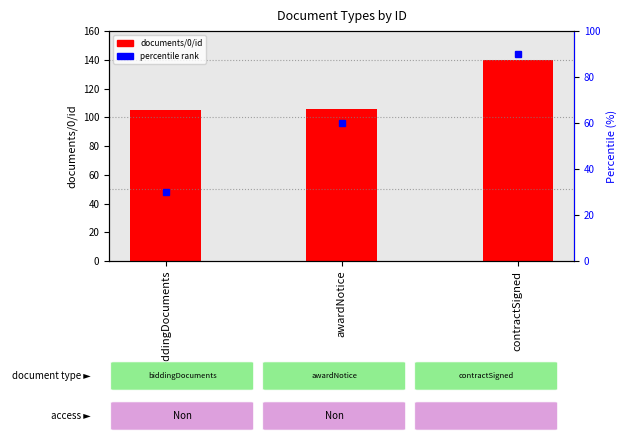

What is the average value?

117